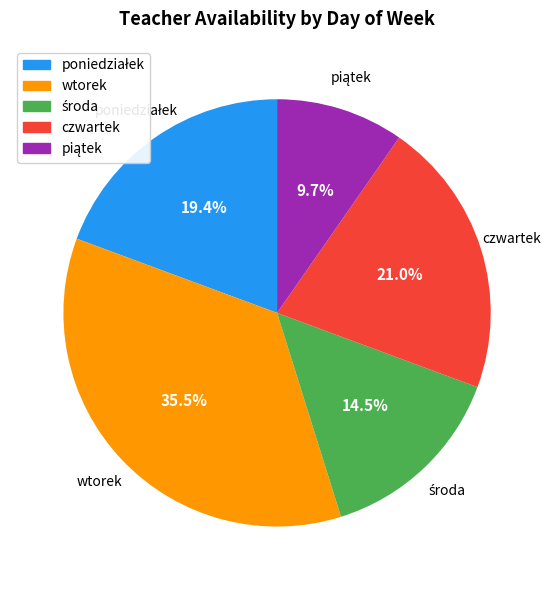

What is the largest slice in the pie chart?

wtorek